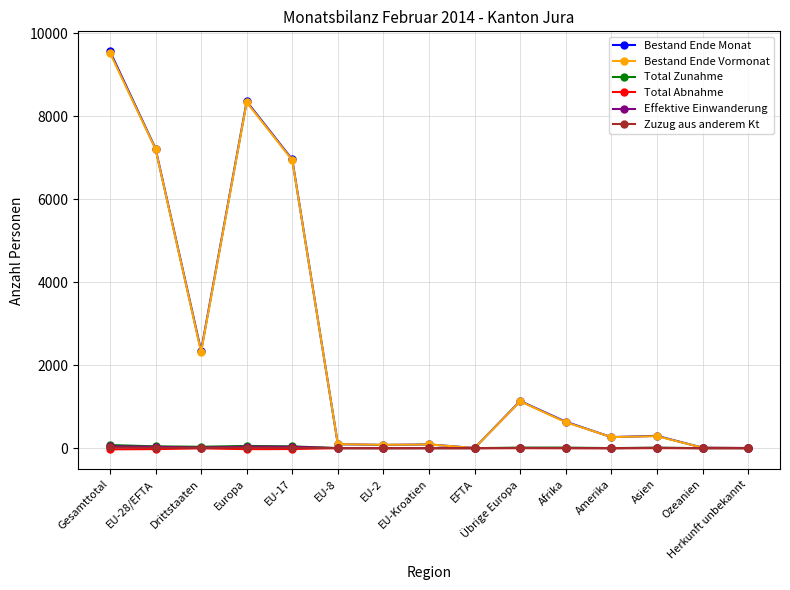

What are all the series names shown in the legend?

Bestand Ende Monat, Bestand Ende Vormonat, Total Zunahme, Total Abnahme, Effektive Einwanderung, Zuzug aus anderem Kt